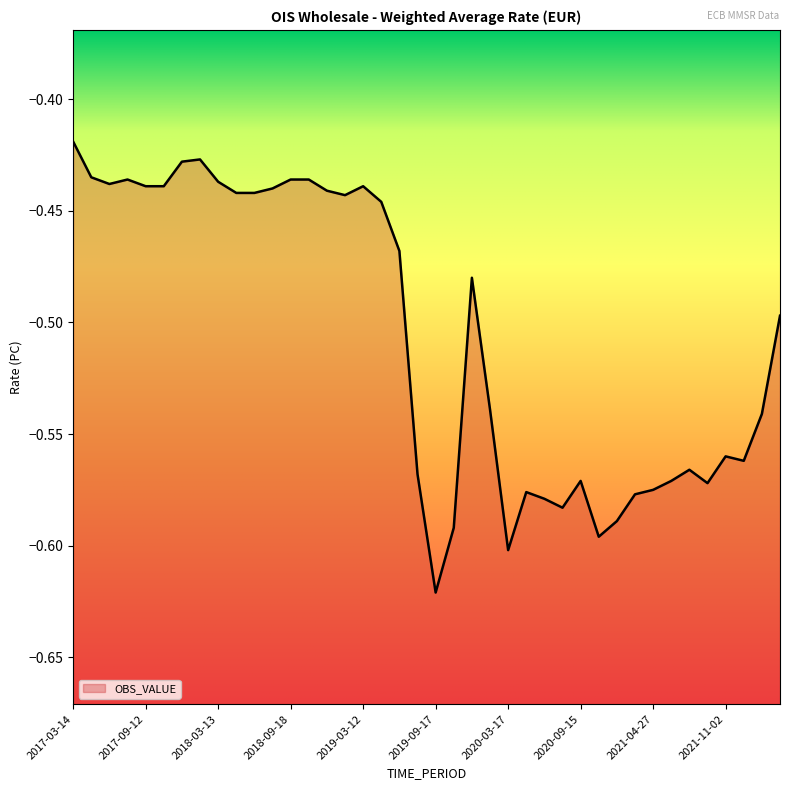

Is it true that the value at 2022-02-08 is -0.5?

True